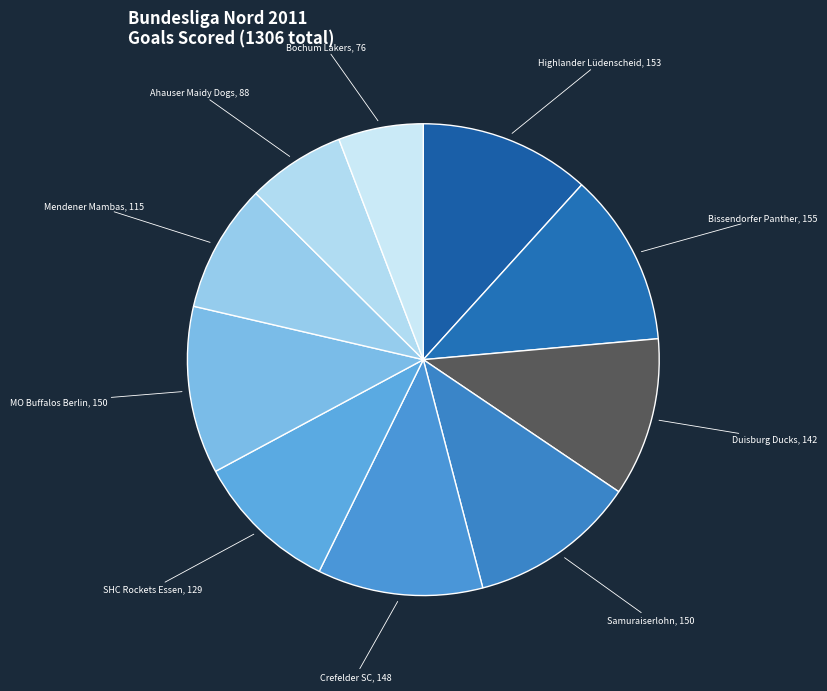

What is the smallest slice in the pie chart?

Bochum Lakers I